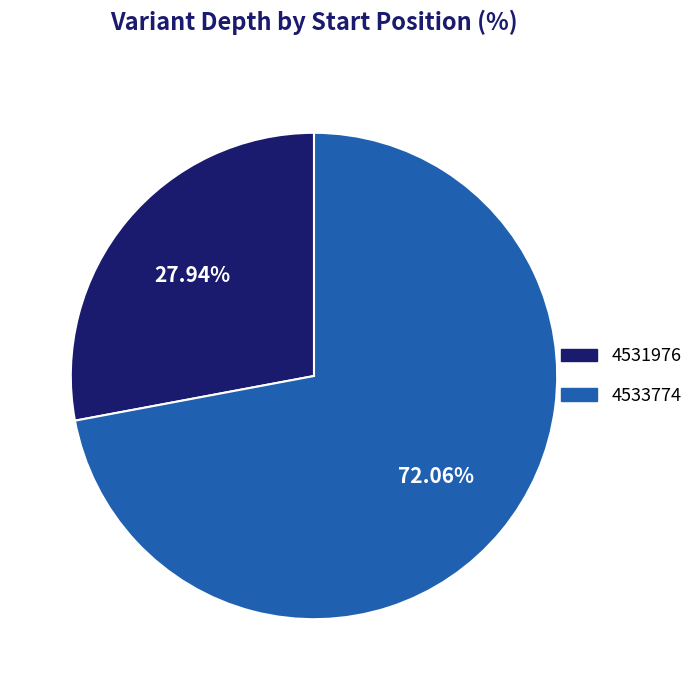

Is there any slice that represents more than half of the pie?

Yes